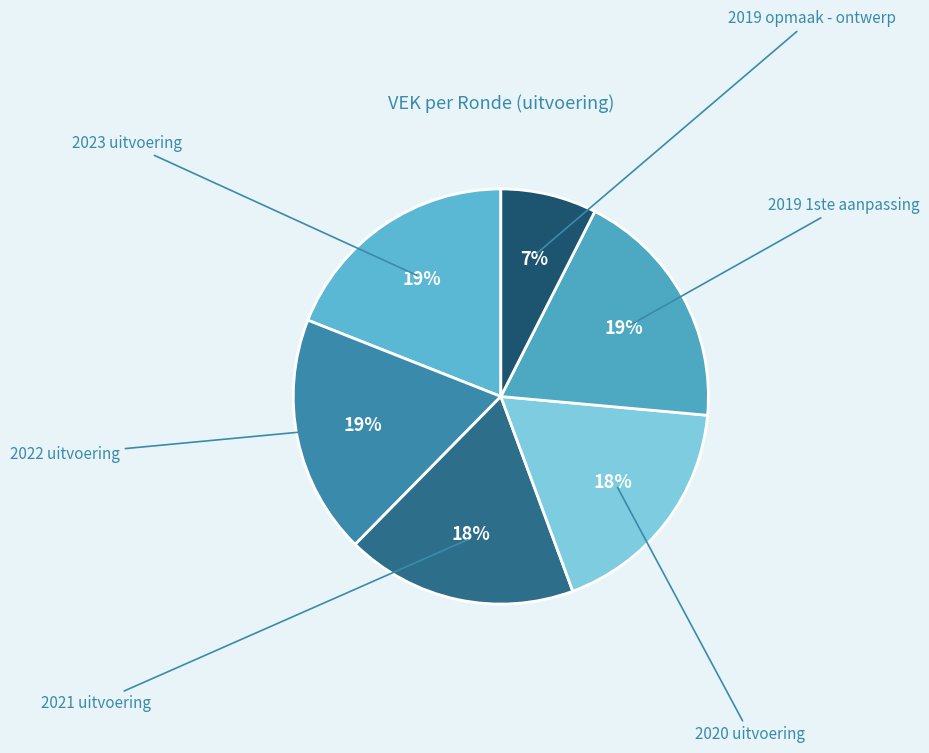

Rank the categories by value from lowest to highest.

2019 opmaak - ontwerp, 2020 uitvoering, 2021 uitvoering, 2022 uitvoering, 2019 1ste aanpassing, 2023 uitvoering